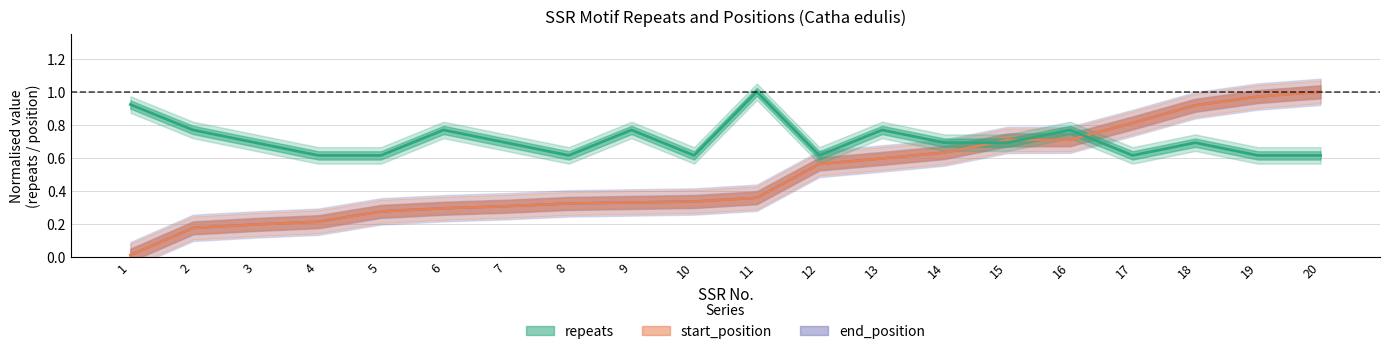

Which label corresponds to the smallest value in the chart?

1